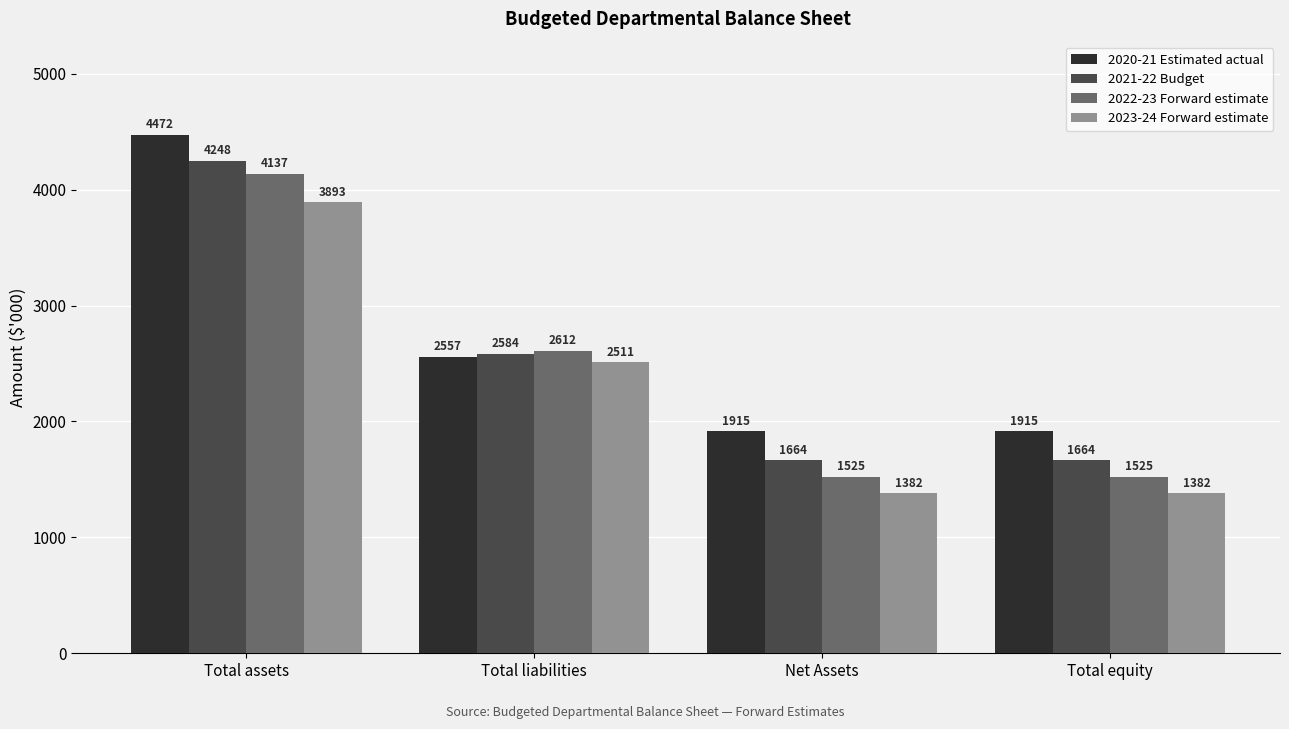

At Total liabilities, list the series in order from largest to smallest.

2022-23 Forward estimate, 2021-22 Budget, 2020-21 Estimated actual, 2023-24 Forward estimate